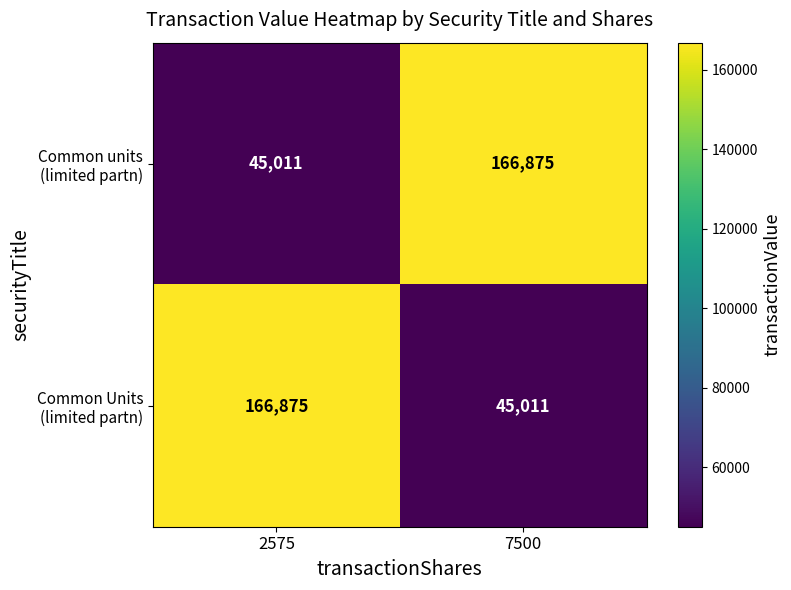

What is the minimum value shown in the chart?

45011